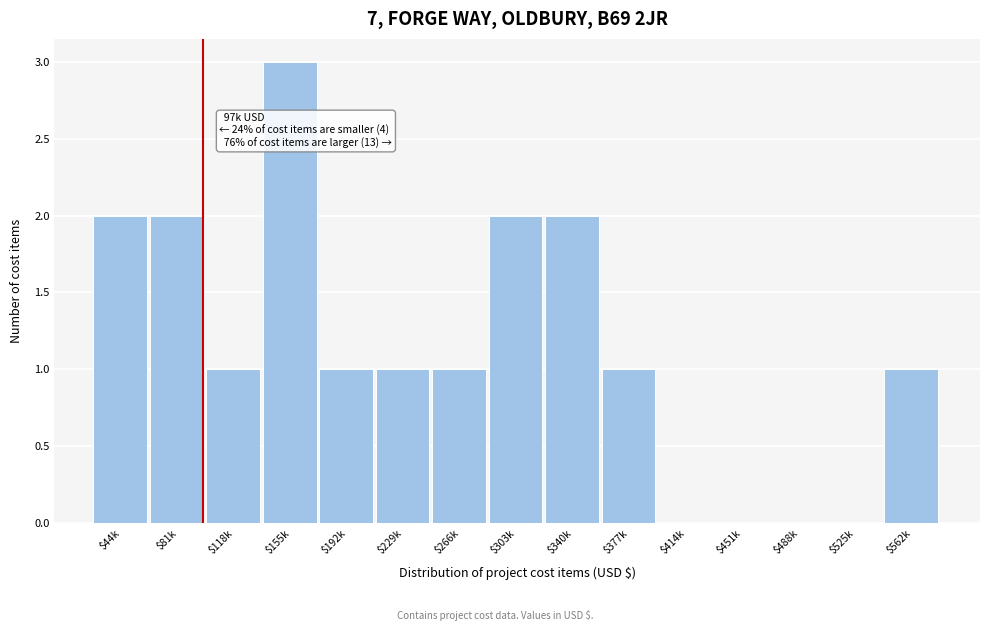

What is the sum of all values?

17